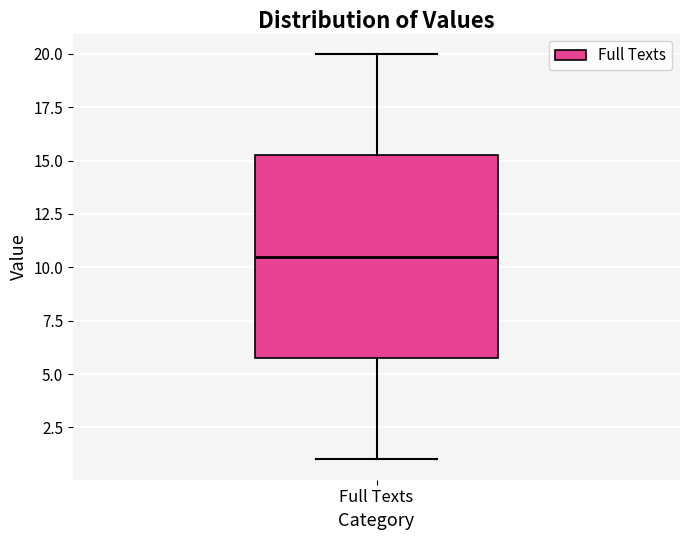

Where does the upper whisker of the box for Full Texts end on the y-axis? The values are not printed on the chart, so give them approximately, as read against the axis.

20.0